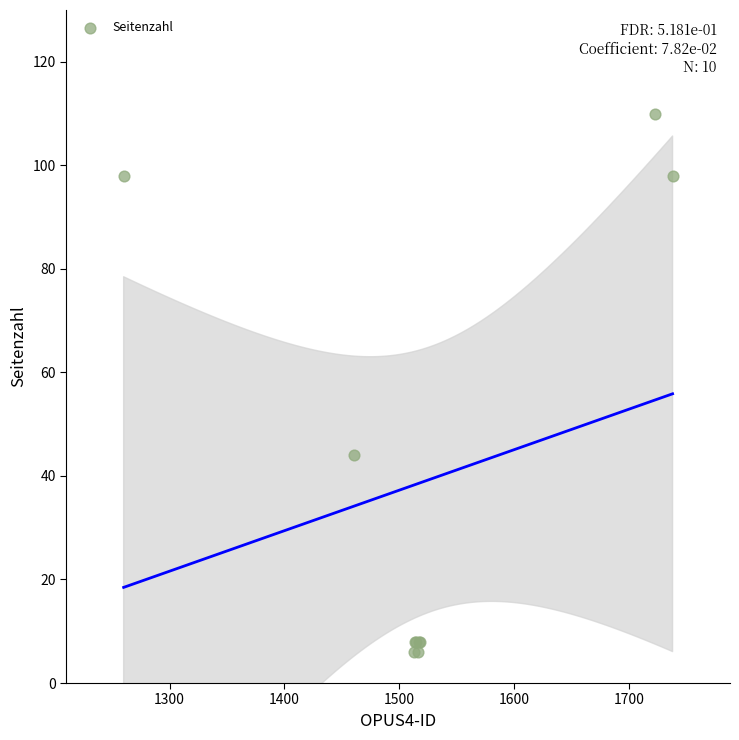

What Y value in the scatter plot is closest to 58?

44